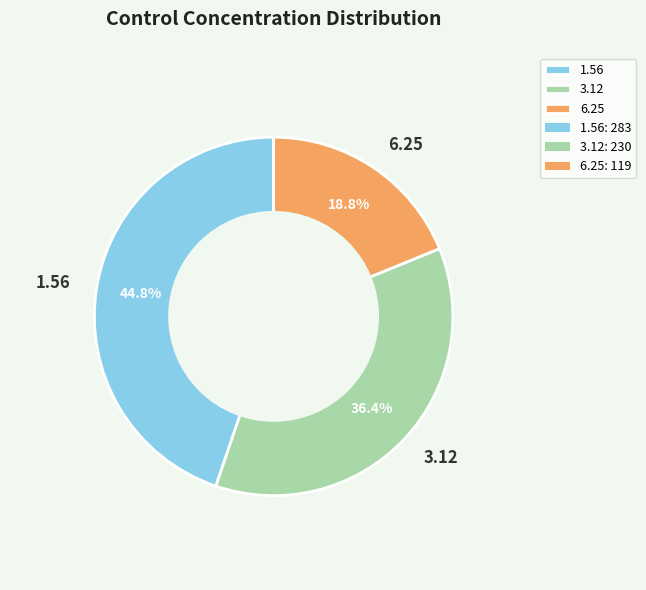

To the nearest percent, what portion does 3.12 represent?

36%